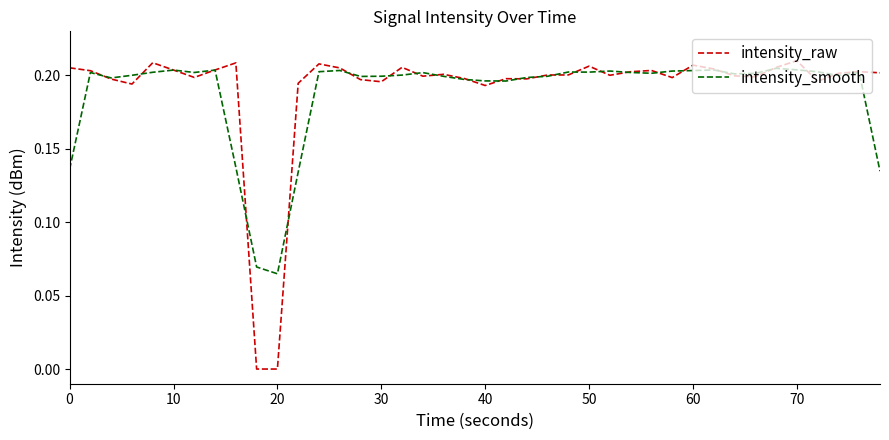

Which series has the largest range (max minus min)?

intensity_raw